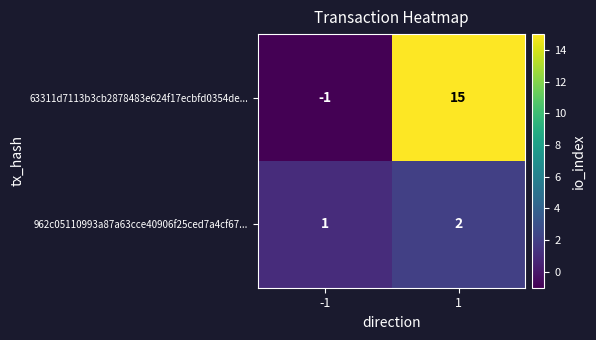

What is the sum of all 962c05110993a87a63cce40906f25ced7a4cf67... values?

3